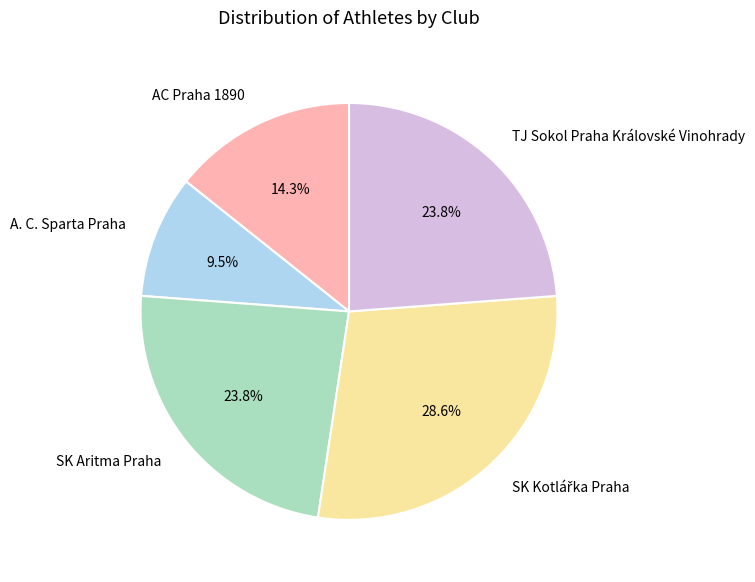

What percentage is the AC Praha 1890 slice, to the nearest percent?

14%